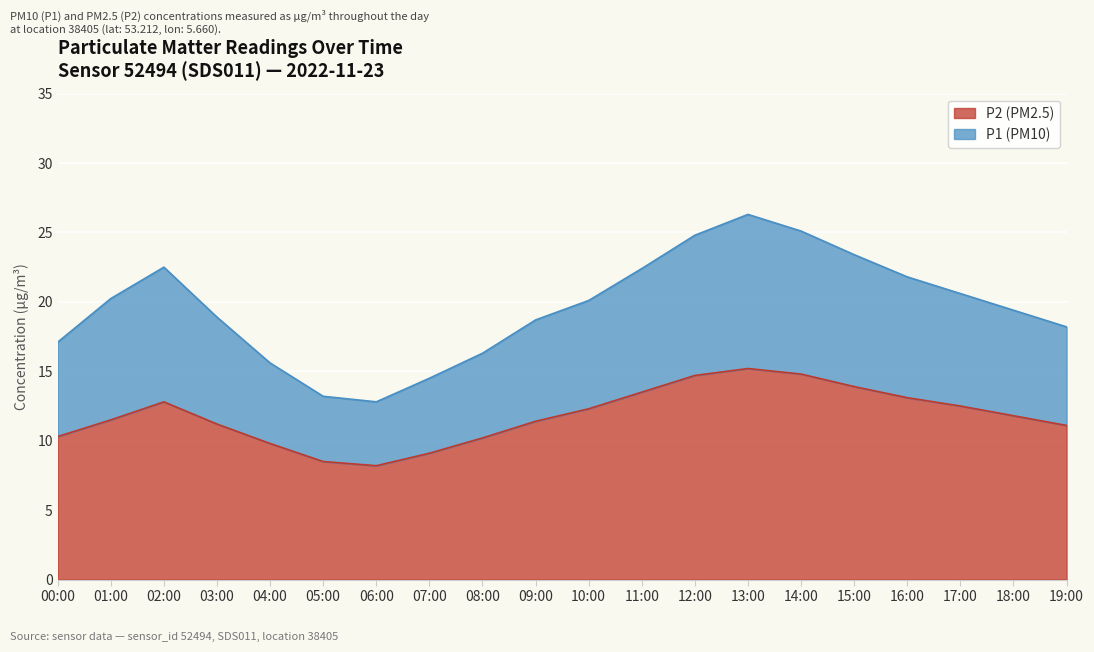

What is the sum of the P1 values at 10:00 and 01:00?

40.3